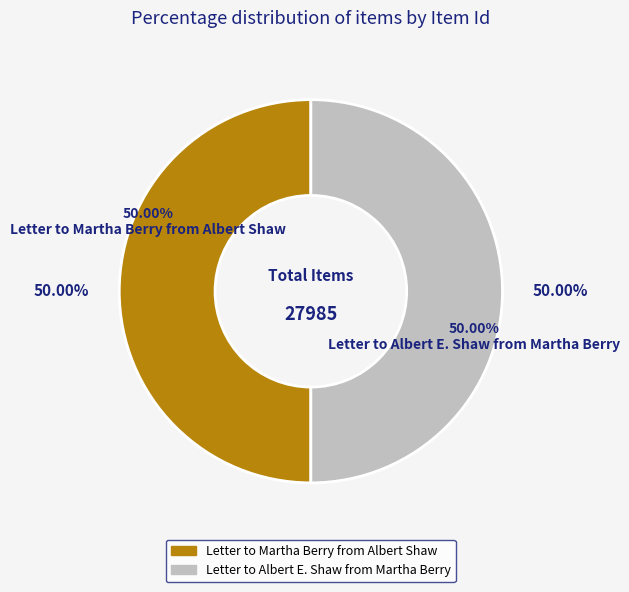

Count the number of slices in the pie.

2